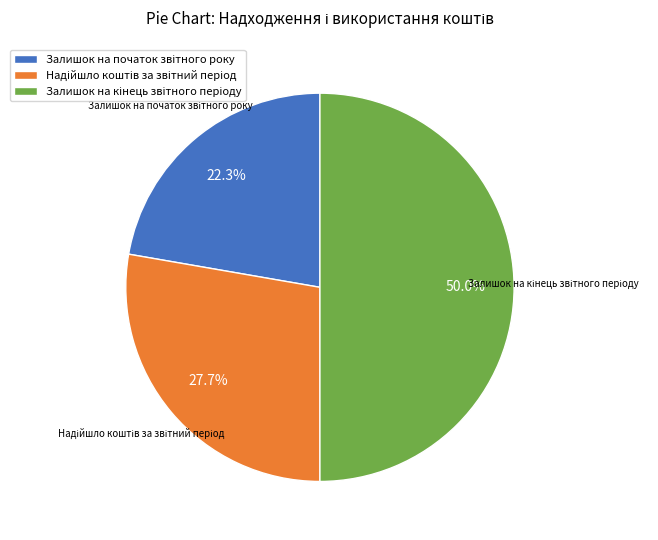

To the nearest percent, what is the difference between the largest and smallest slice percentages?

28%